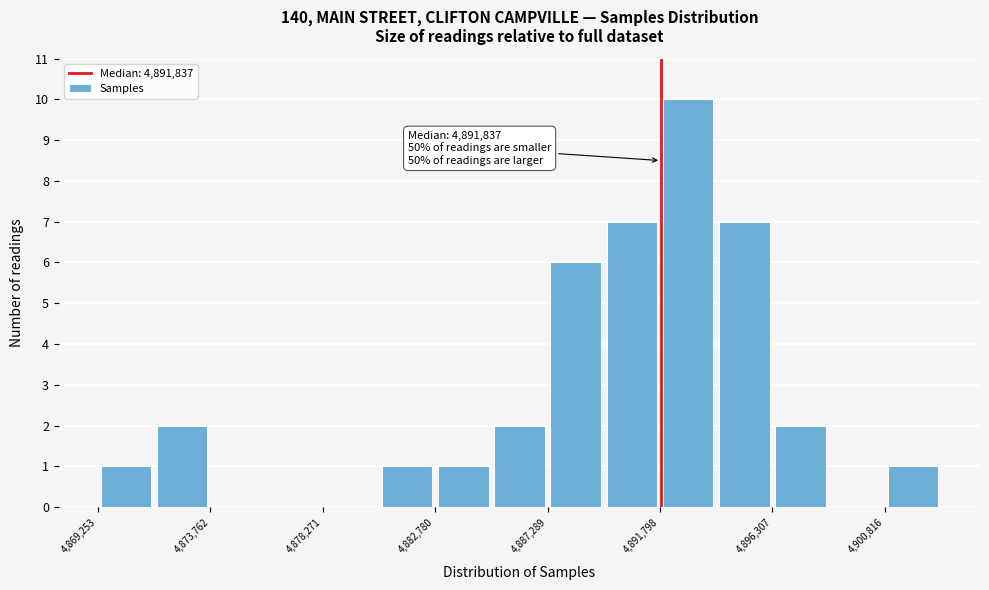

Over which range of the x-axis is the bar tallest?

4892000 to 4894000